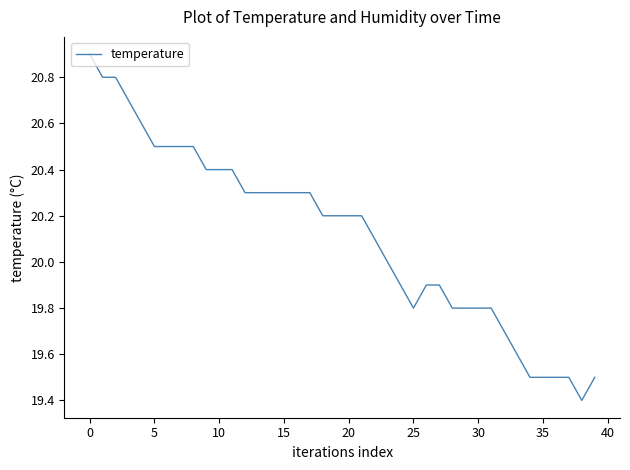

What is the minimum value shown in the chart?

19.4